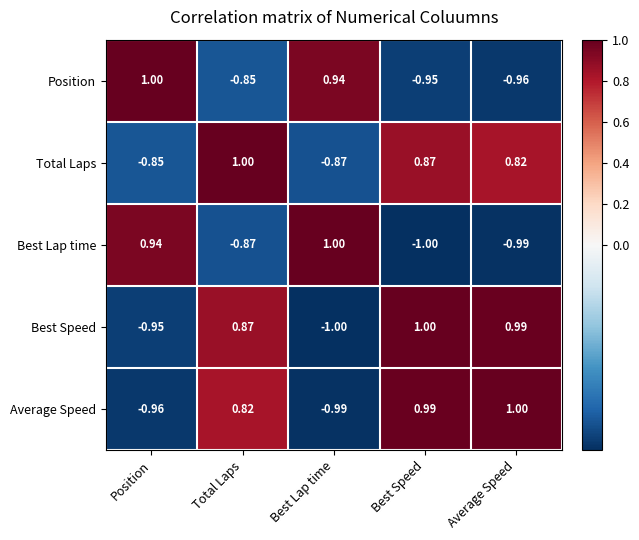

Is the value of Position at Average Speed greater than the value of Average Speed at Average Speed?

No